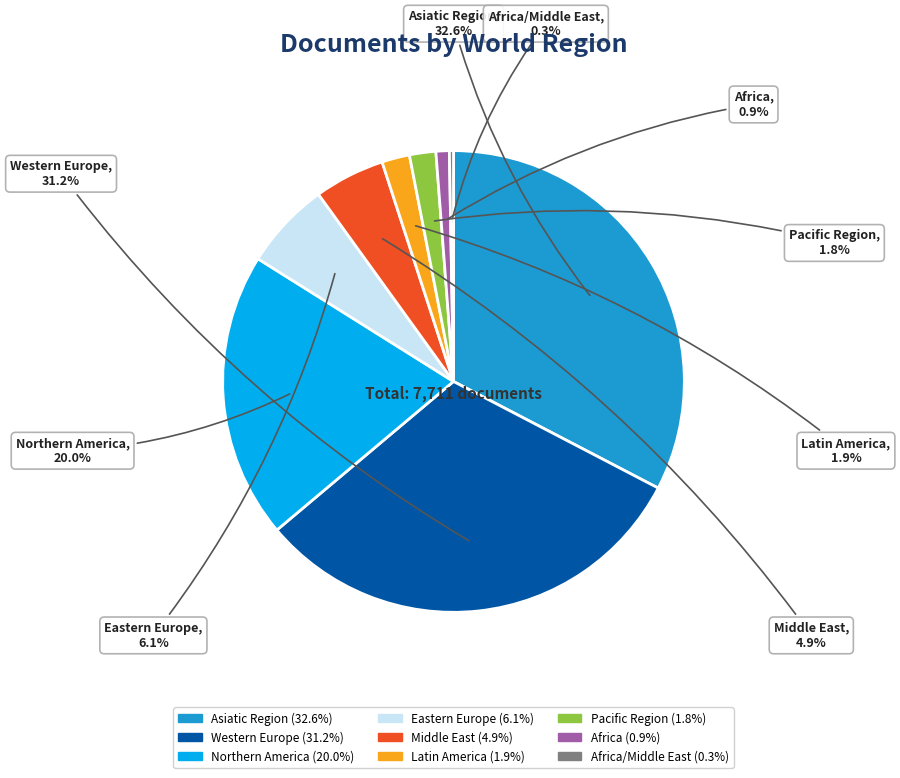

How many segments does this pie chart have?

9